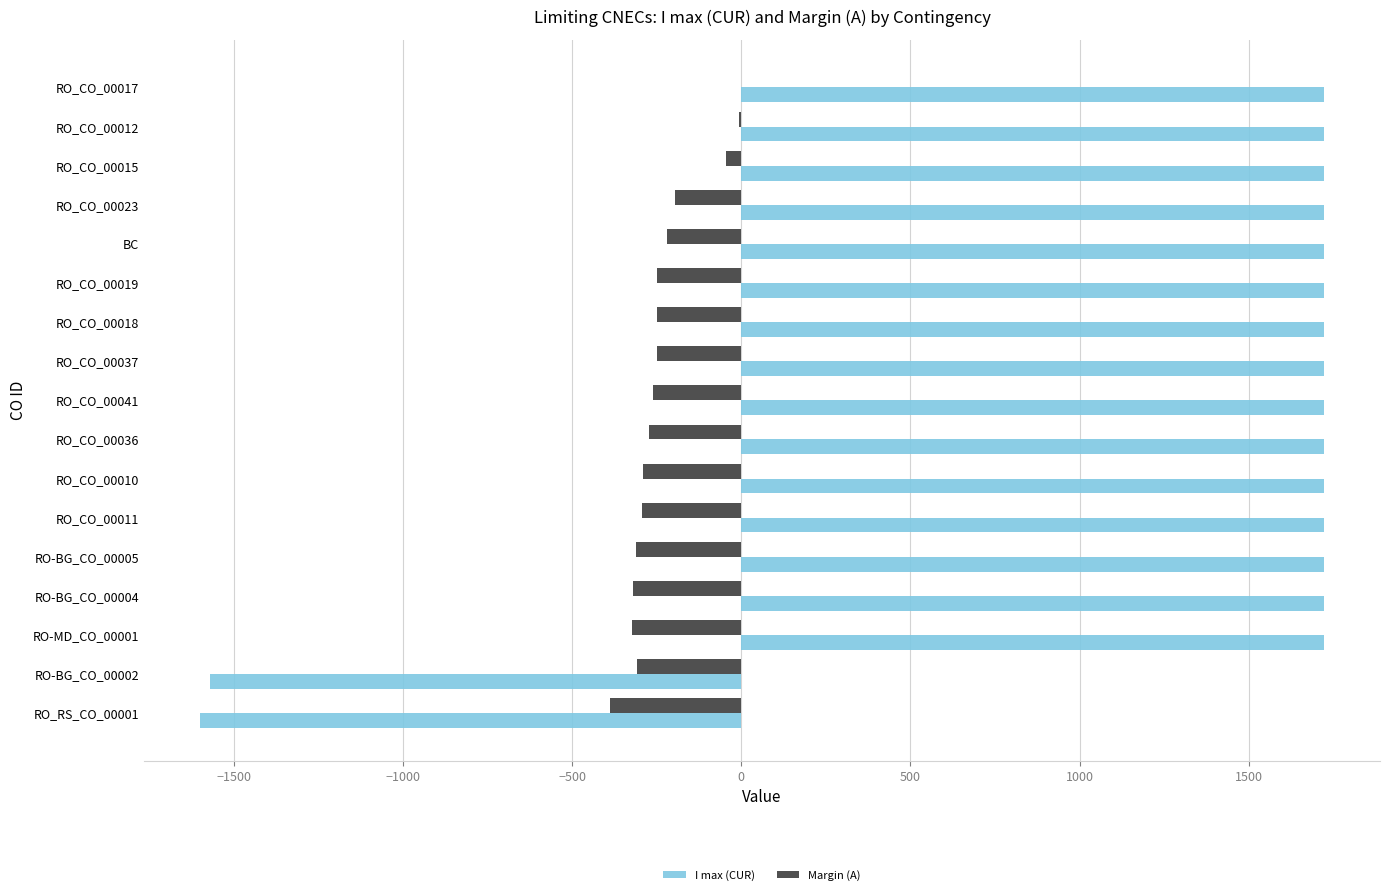

The value of I max (CUR) at RO-BG_CO_00005 is 1722. True or false?

True